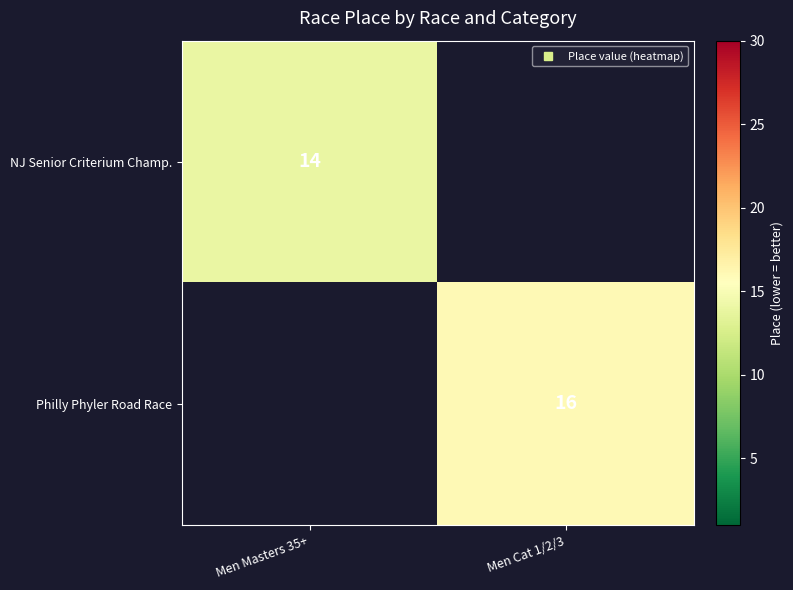

The Philly Phyler Road Race series shows 0 at Men Masters 35+. True or false?

True